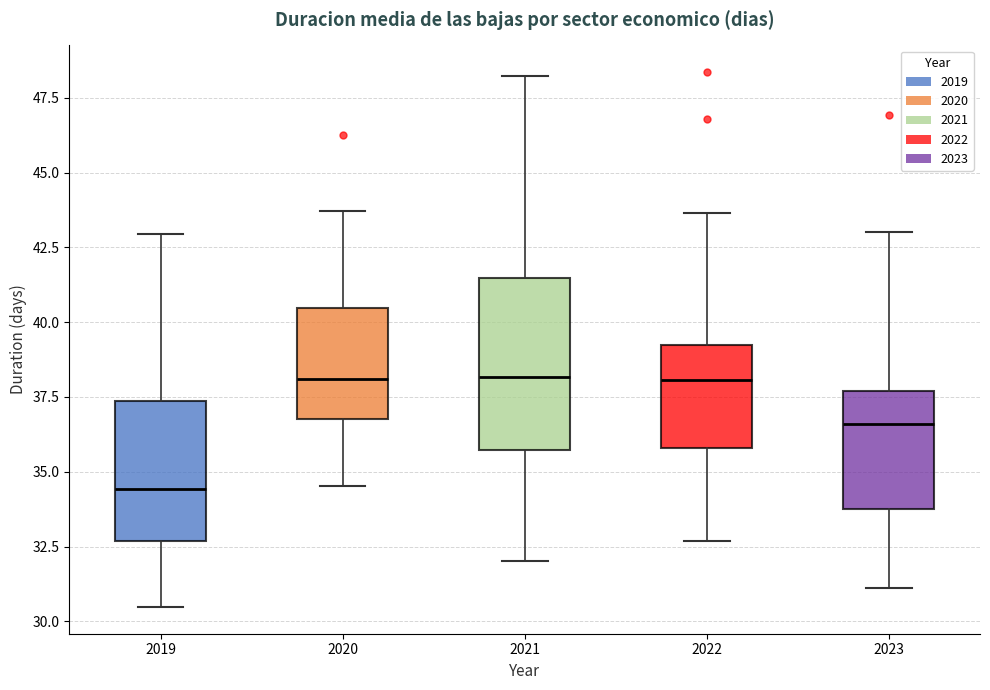

Reading left to right, transcribe this box plot: for each box, give where its median line is, the range the box spans, and where its two whiskers end, as read against the y-axis. The values are not printed on the chart, so give them approximately, as read against the axis.

2019: median 34.5, box 32.5 to 37.5, whiskers 30.5 to 43.0
2020: median 38.0, box 37.0 to 40.5, whiskers 34.5 to 43.5
2021: median 38.0, box 35.5 to 41.5, whiskers 32.0 to 48.0
2022: median 38.0, box 36.0 to 39.0, whiskers 32.5 to 43.5
2023: median 36.5, box 33.5 to 37.5, whiskers 31.0 to 43.0